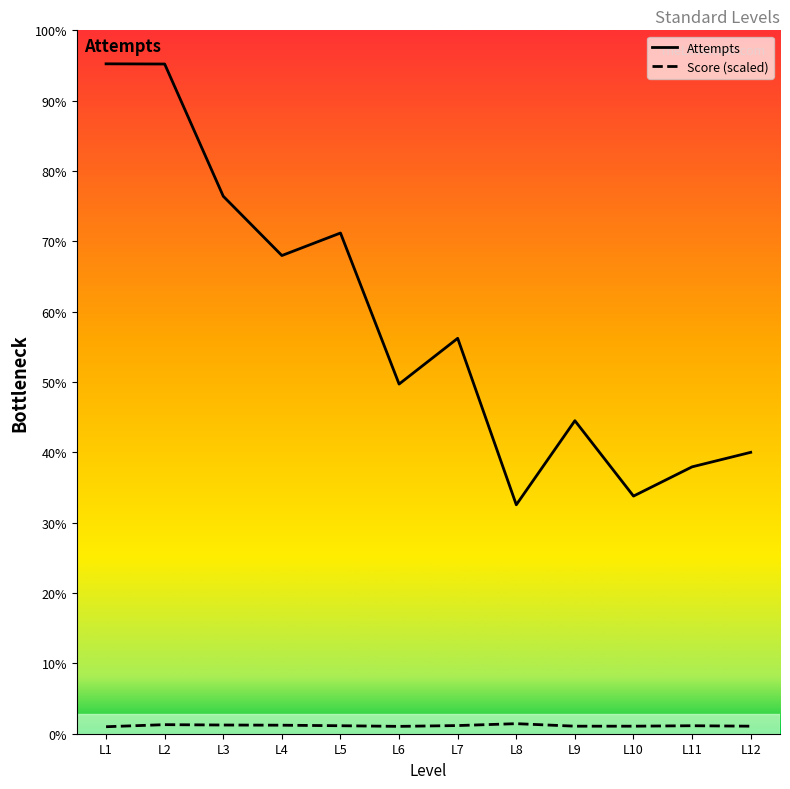

Between L3 and L6, which series saw the biggest shift?

Attempts